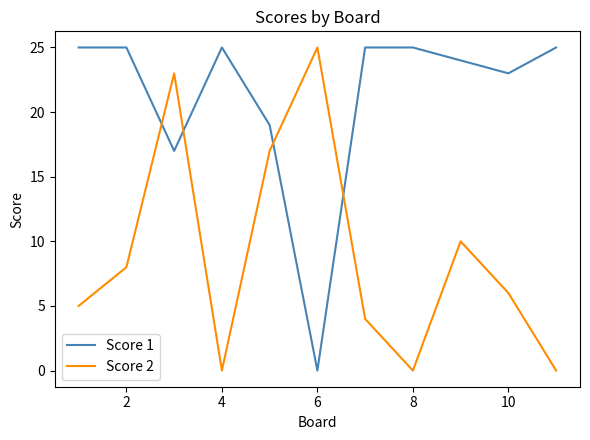

True or false: Score 2 and Score 1 intersect in this chart.

True